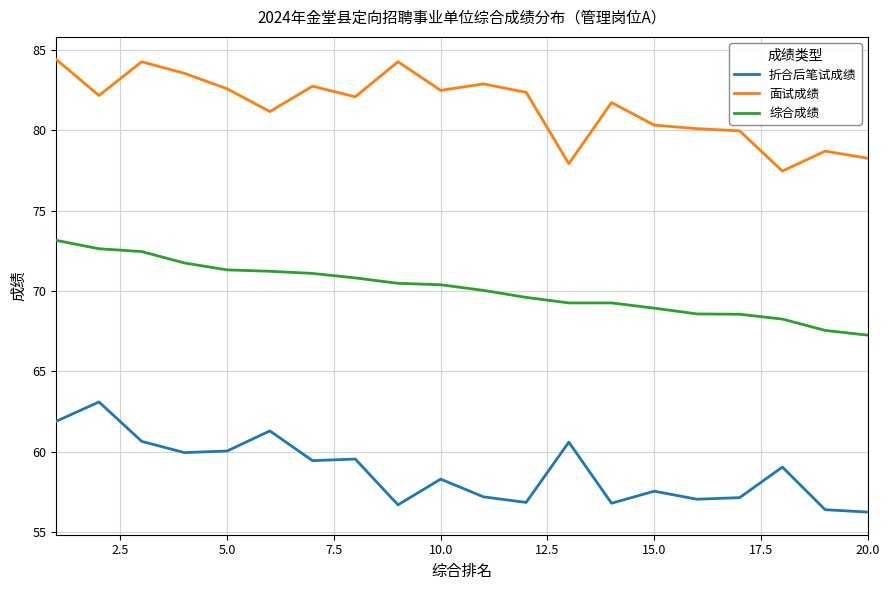

Is this an area chart (filled region under the line)?

No